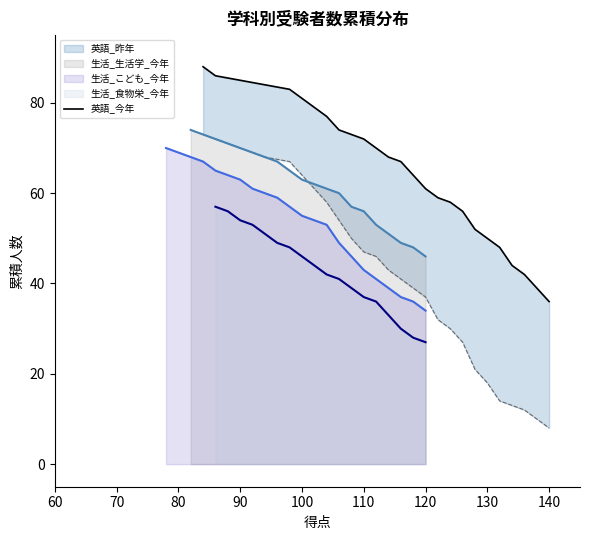

What is the sum of all values?

1696